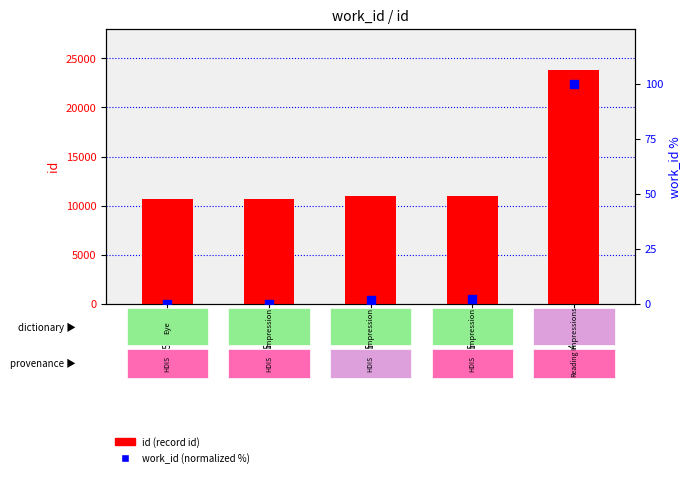

At how many categories does at least one series exceed 2652?

5